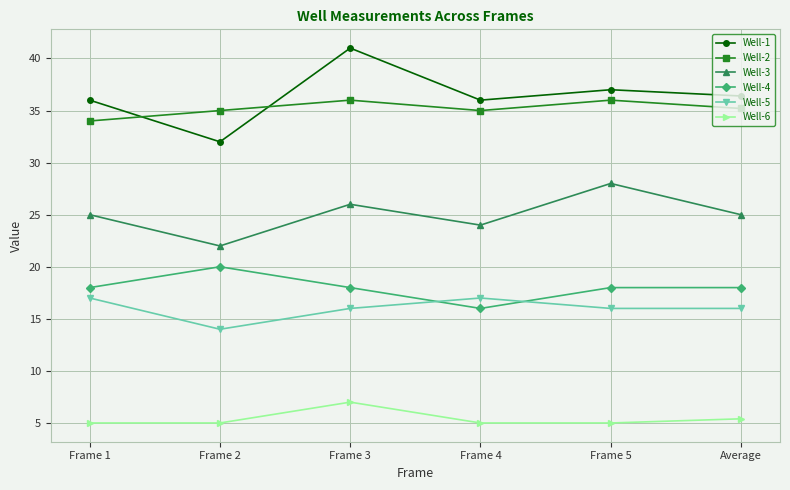

What is the total value across all series at Frame 3?

144.0